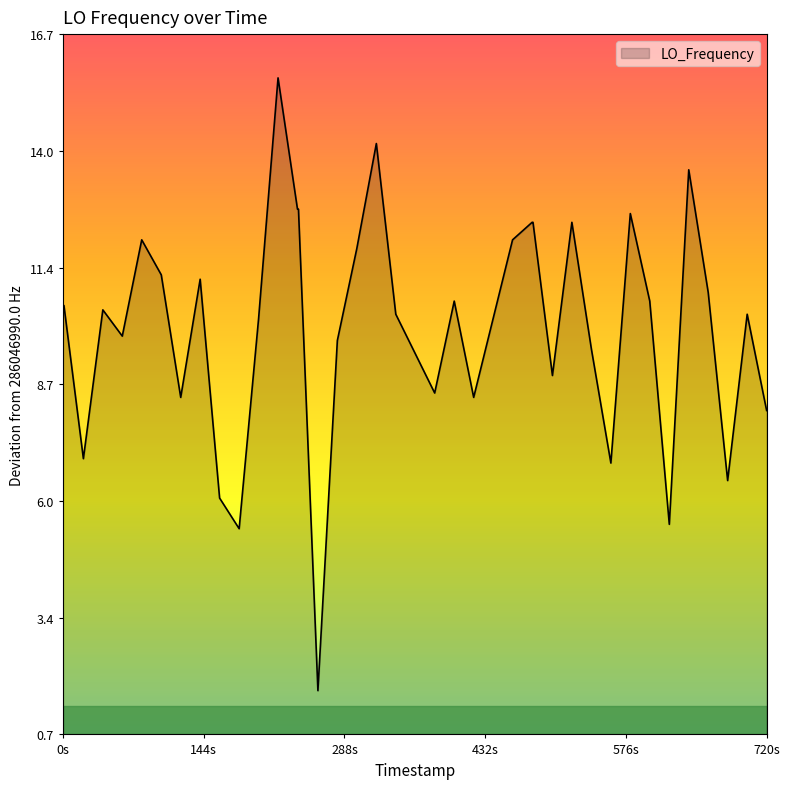

What is the smallest value displayed?

1.7